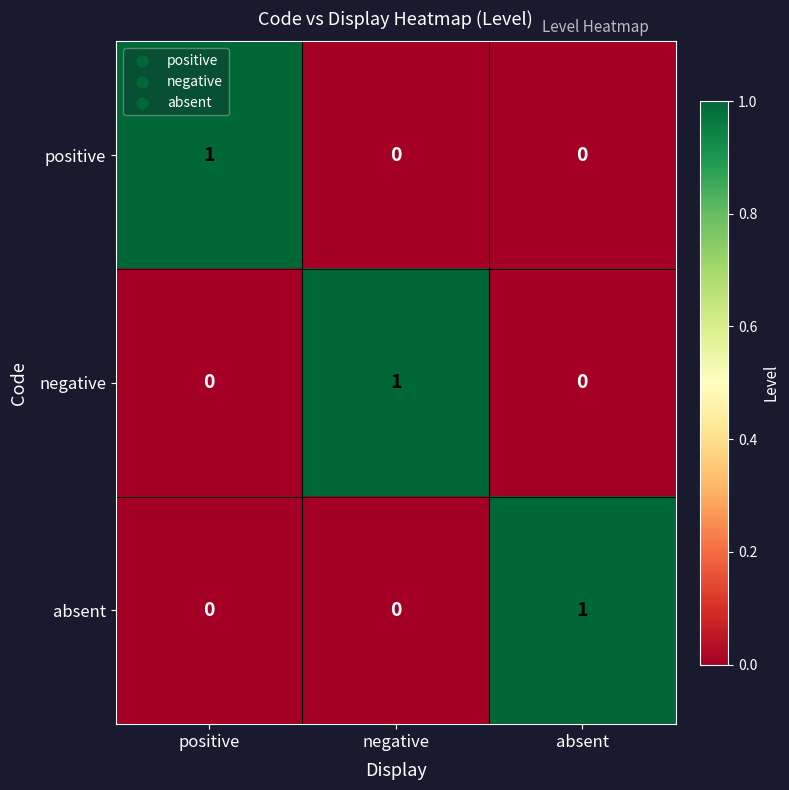

The negative series shows 0 at negative. True or false?

False